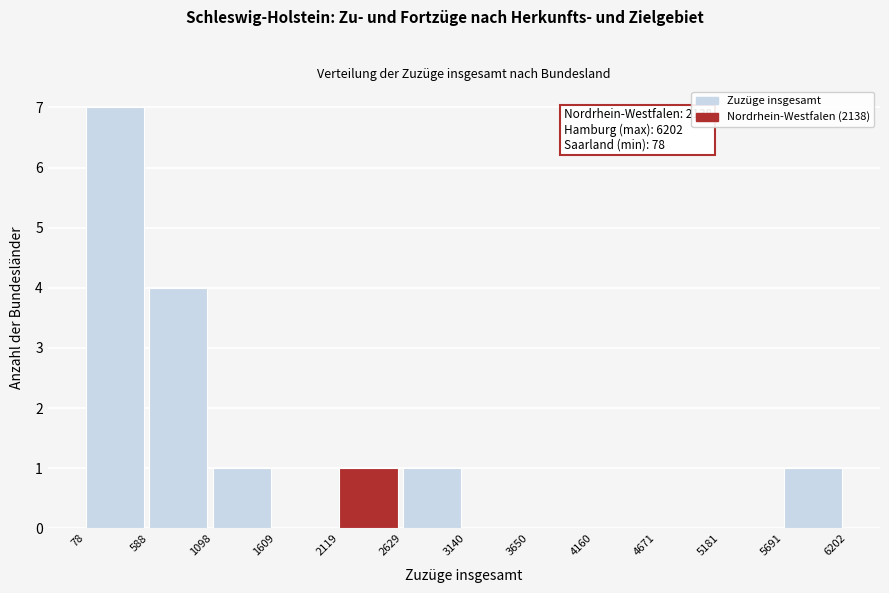

Which range on the x-axis has the tallest bar?

78 to 588